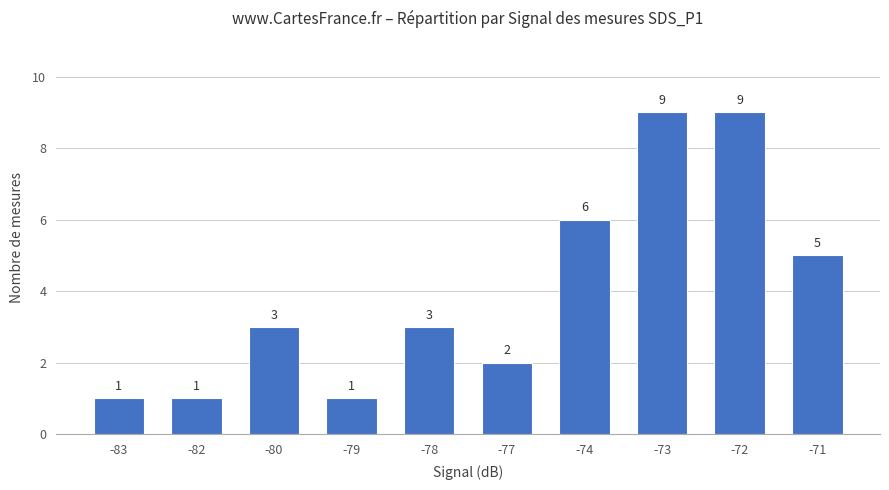

How many data points are less than 3?

4